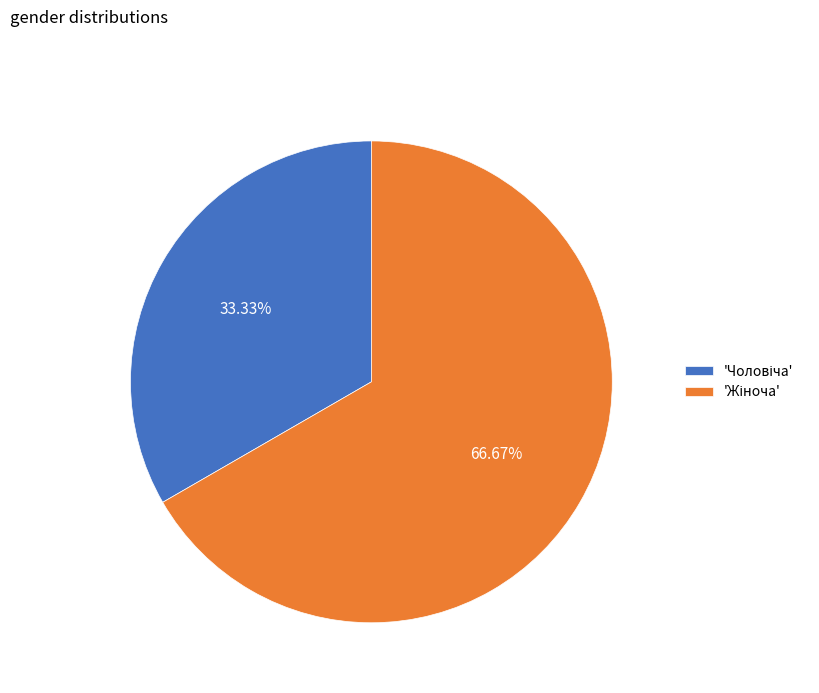

Does any single category account for the majority?

Yes